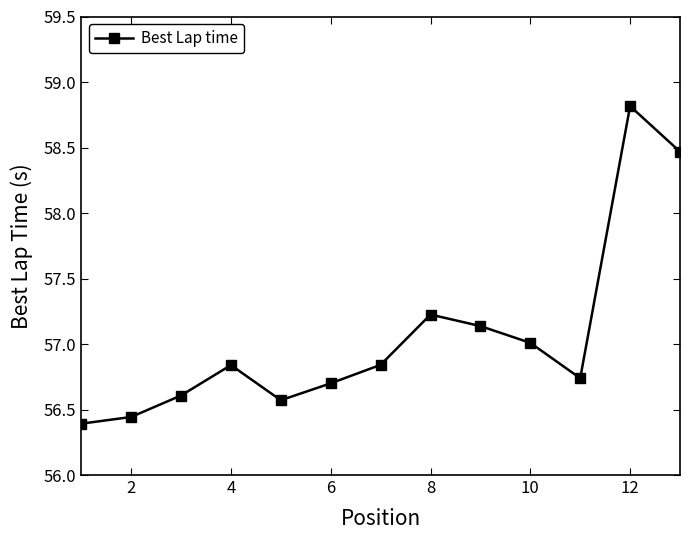

What is the sum of all values?

741.8